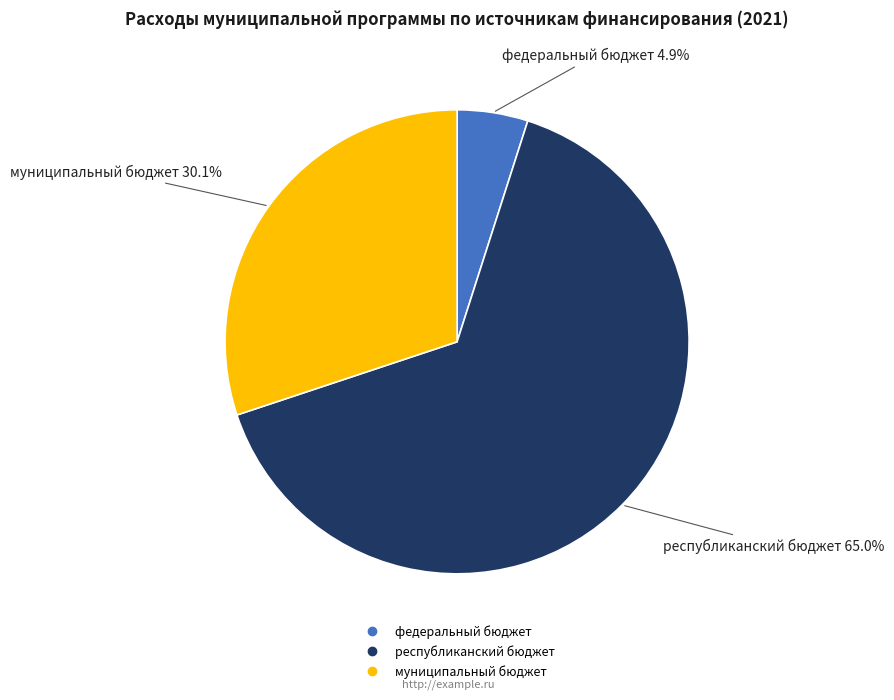

What is the largest slice in the pie chart?

республиканский бюджет